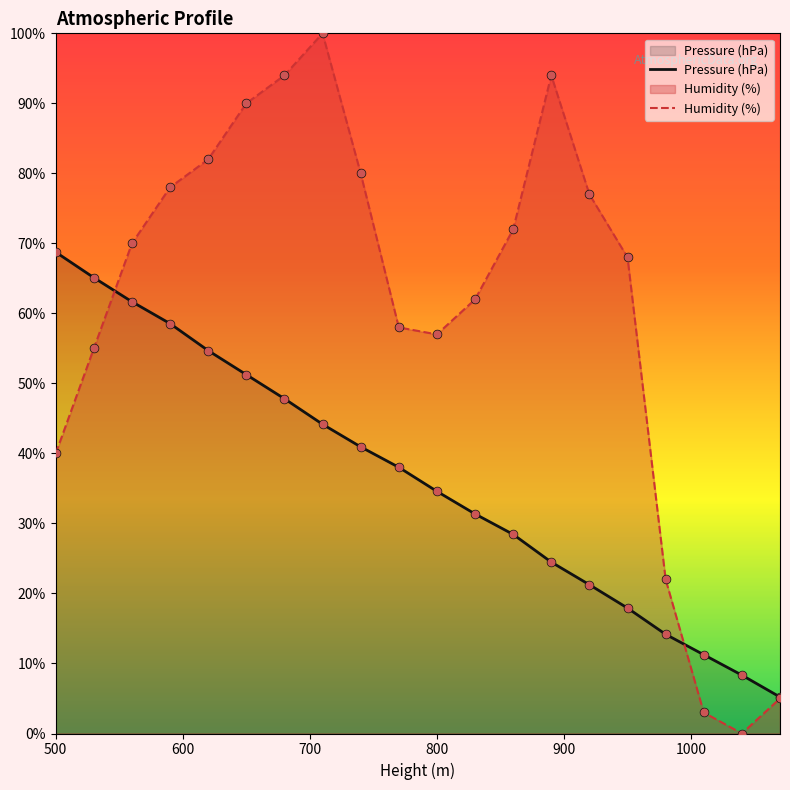

Which series contains the lowest Y value?

Humidity (%)